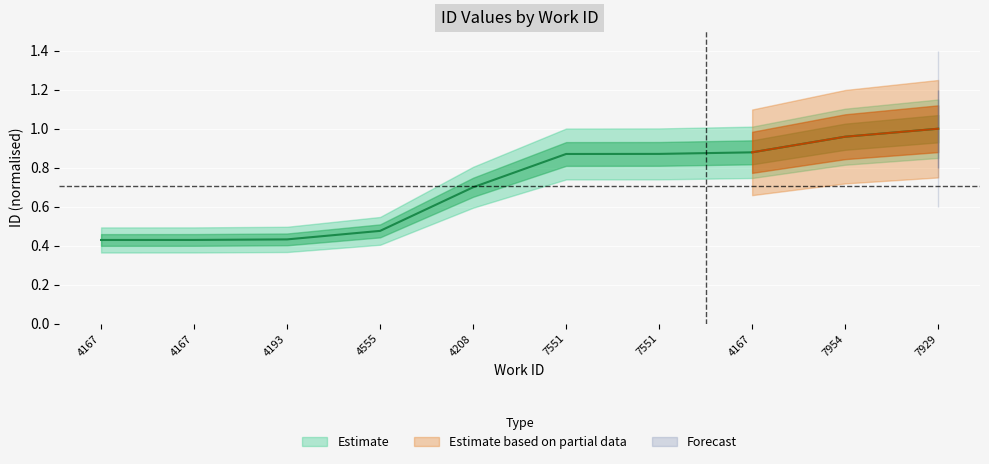

What is the value of the 9th point from the left?

1.0